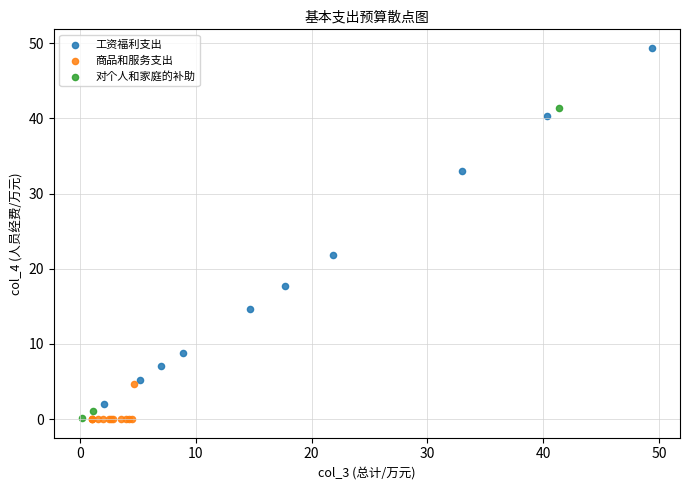

Which series has the largest Y range (max minus min)?

工资福利支出